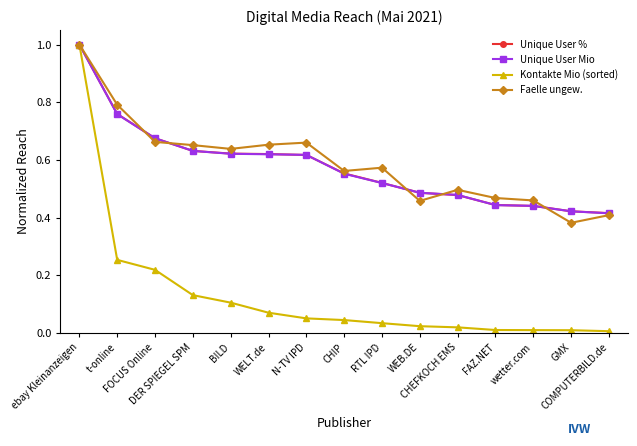

Which series has the largest range (max minus min)?

Kontakte Mio (sorted)